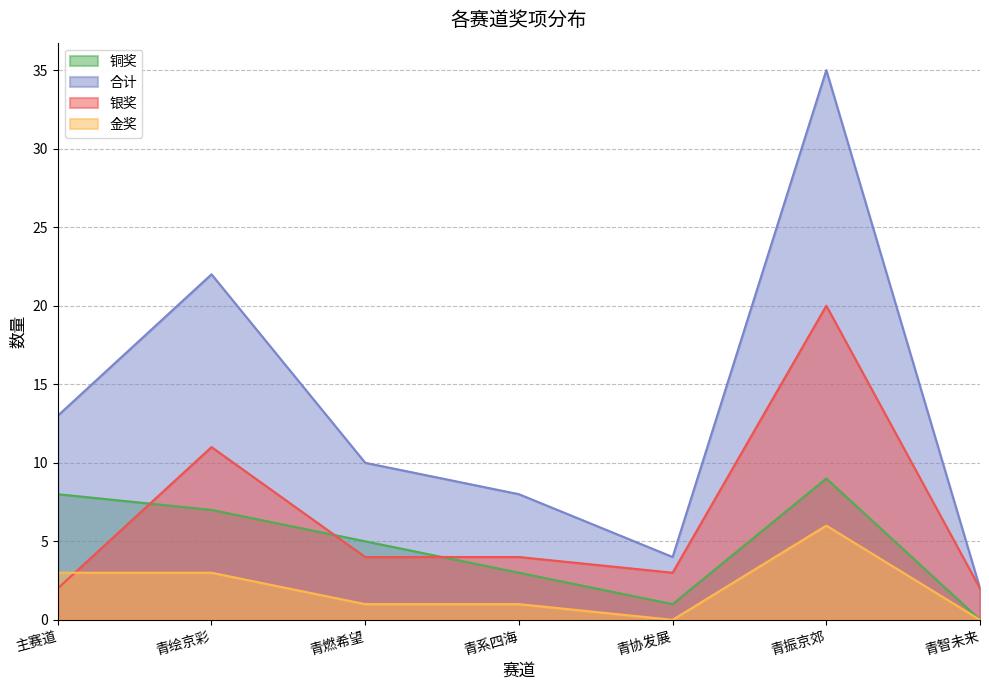

Reading left to right, extract all data points from this chart.

铜奖: 主赛道=8	青绘京彩=7	青燃希望=5	青系四海=3	青协发展=1	青振京郊=9	青智未来=0
合计: 主赛道=13	青绘京彩=22	青燃希望=10	青系四海=8	青协发展=4	青振京郊=35	青智未来=2
银奖: 主赛道=2	青绘京彩=11	青燃希望=4	青系四海=4	青协发展=3	青振京郊=20	青智未来=2
金奖: 主赛道=3	青绘京彩=3	青燃希望=1	青系四海=1	青协发展=0	青振京郊=6	青智未来=0